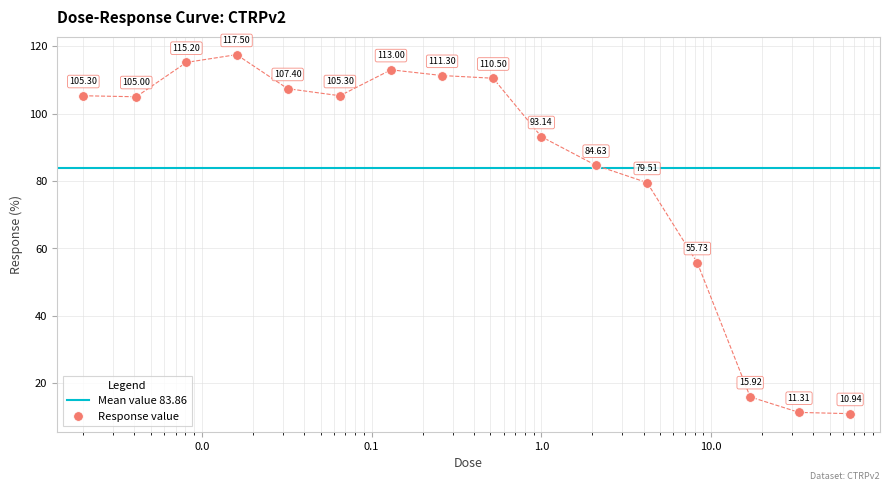

How many data points are less than 105?

7